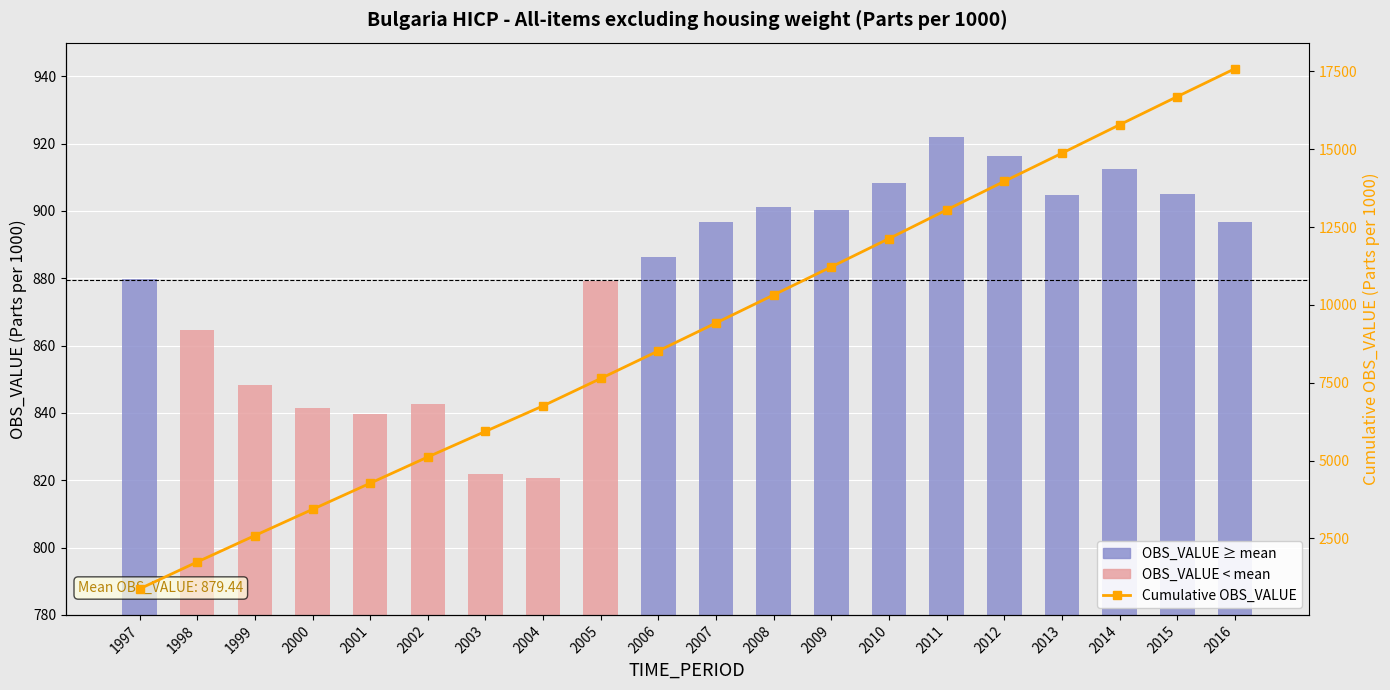

The Cumulative OBS_VALUE series shows 9421.8 at 2007. True or false?

True